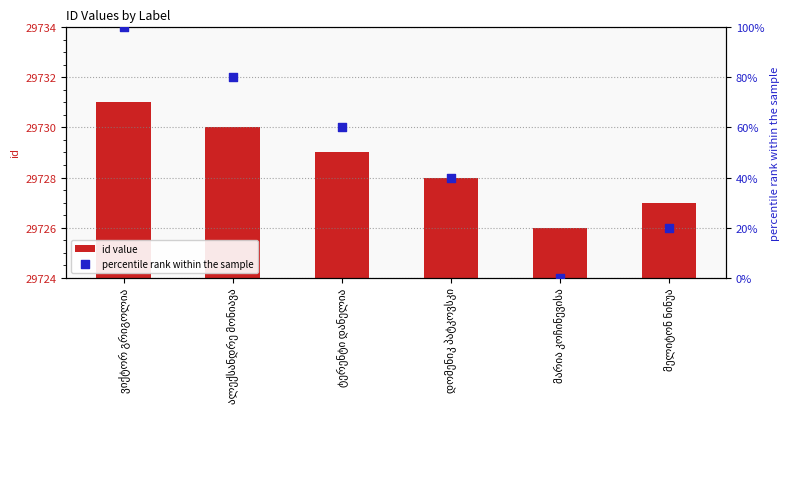

Which series reaches the maximum Y coordinate?

id value